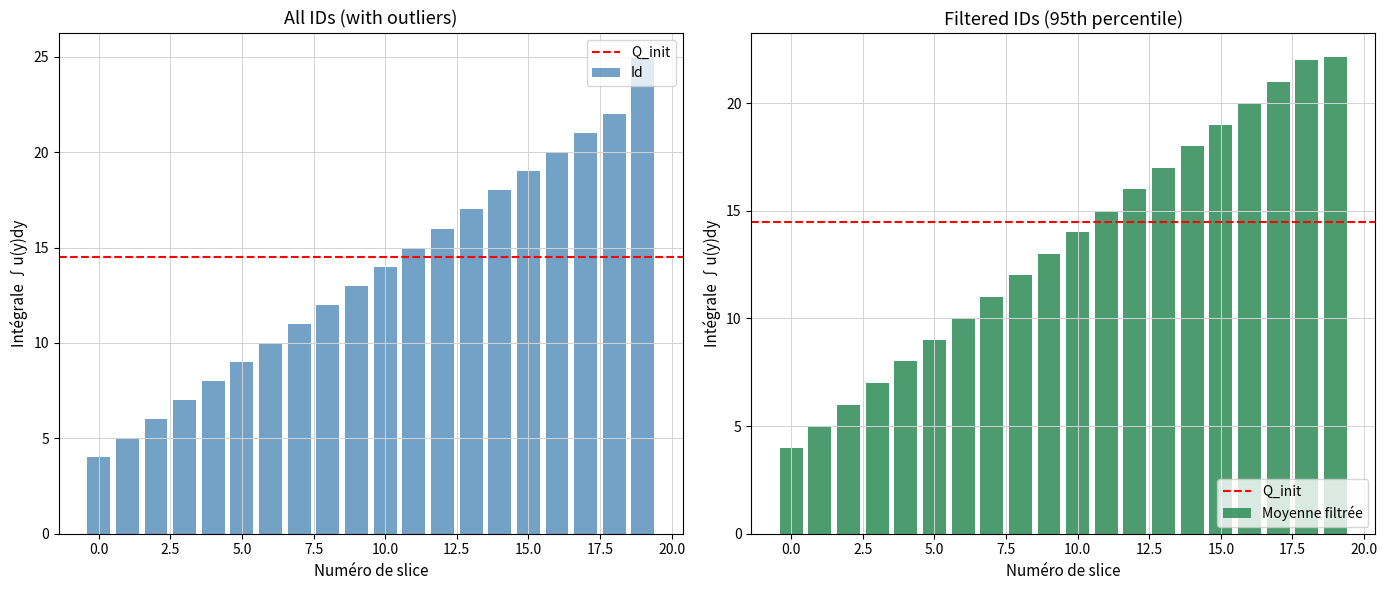

Reading right to left, list all the values displayed in this chart.

25	22	21	20	19	18	17	16	15	14	13	12	11	10	9	8	7	6	5	4